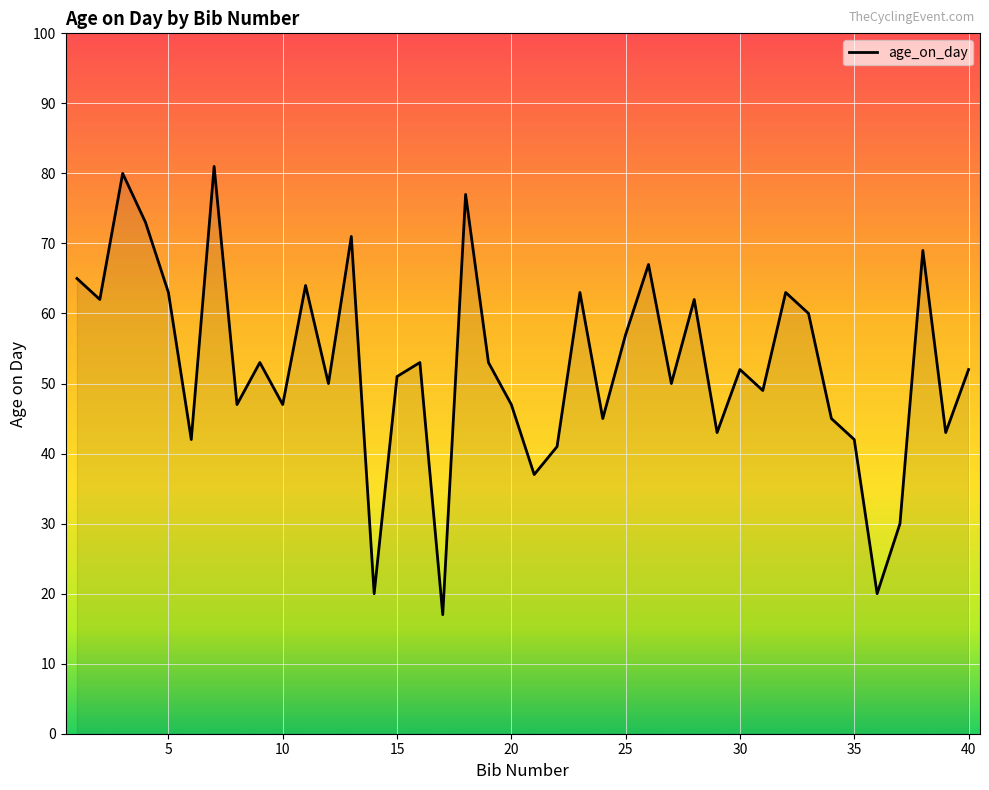

Reading left to right, what are all the values shown in this chart?

65	62	80	73	63	42	81	47	53	47	64	50	71	20	51	53	17	77	53	47	37	41	63	45	57	67	50	62	43	52	49	63	60	45	42	20	30	69	43	52